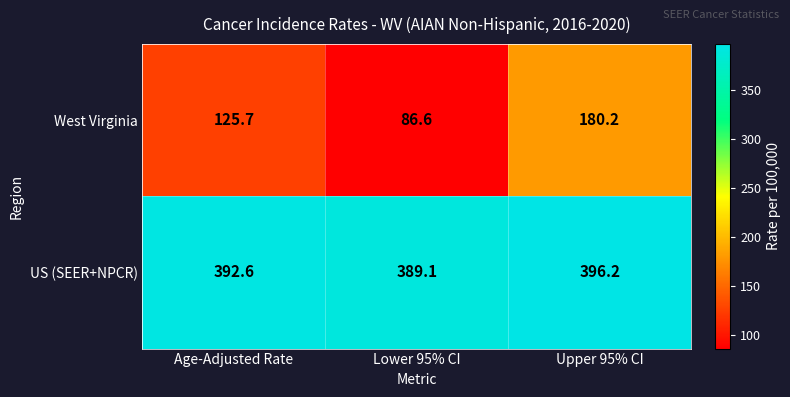

How many series are shown in this chart?

2